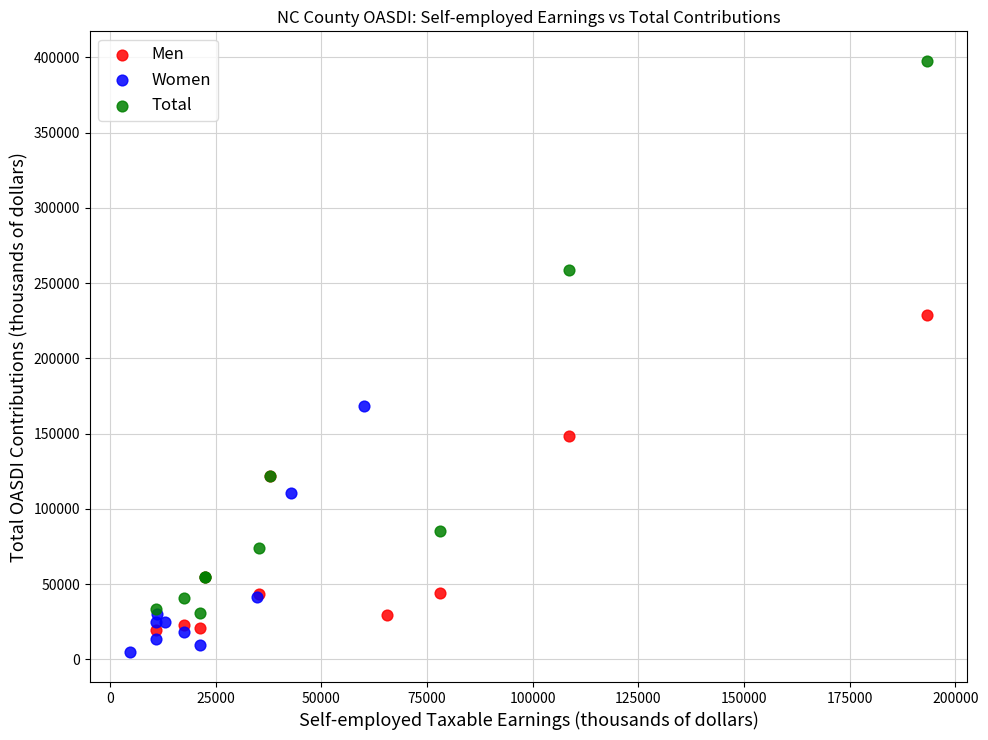

Which series reaches the maximum Y coordinate?

Total